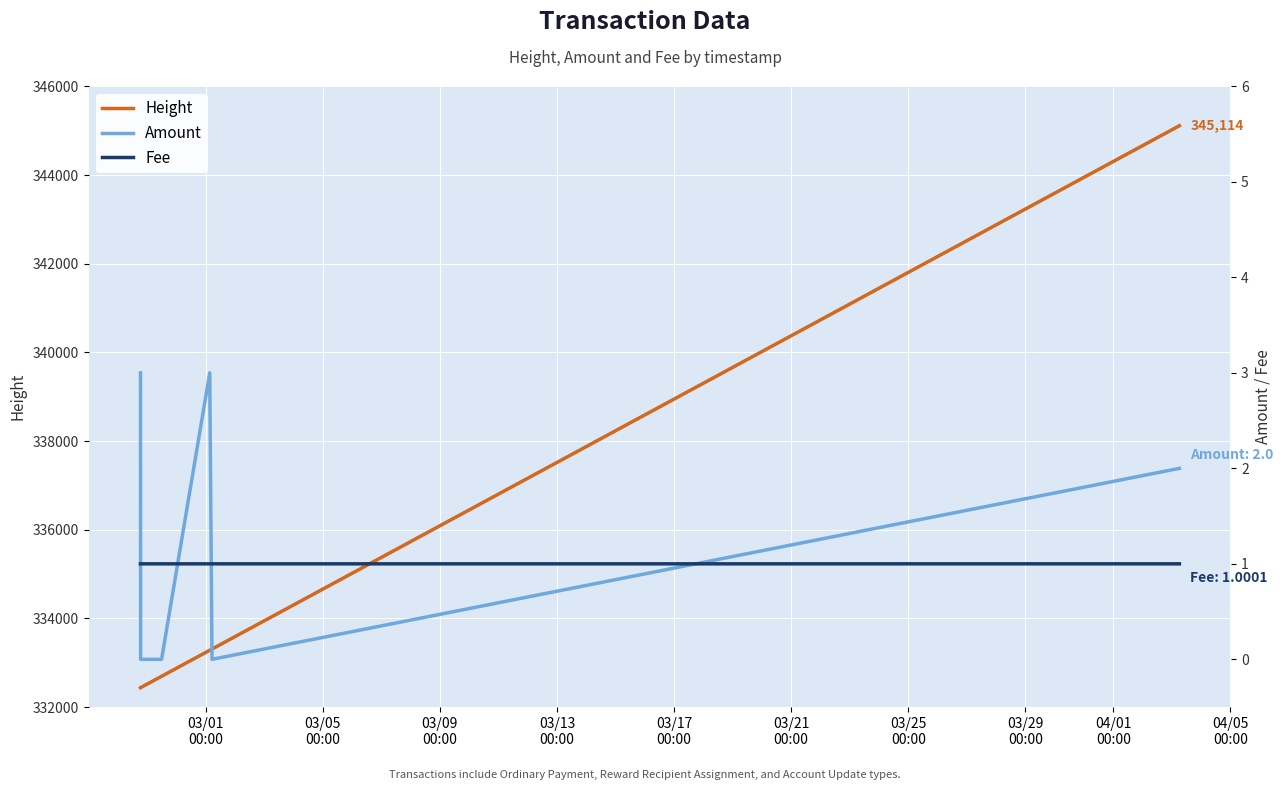

In Amount, how many points are higher than both neighbors (excluding endpoints)?

1